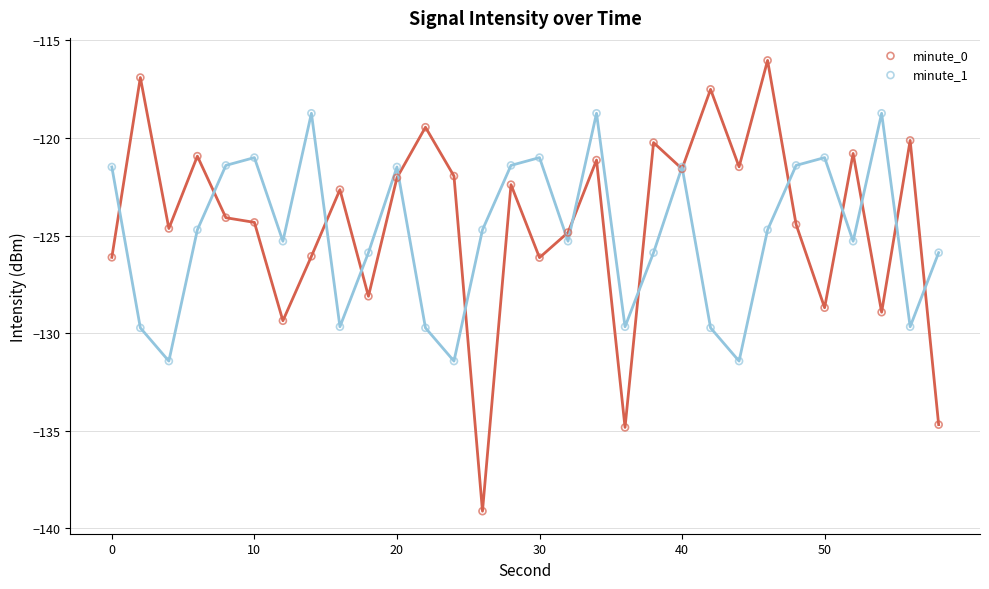

Which series reaches the maximum Y coordinate?

minute_0